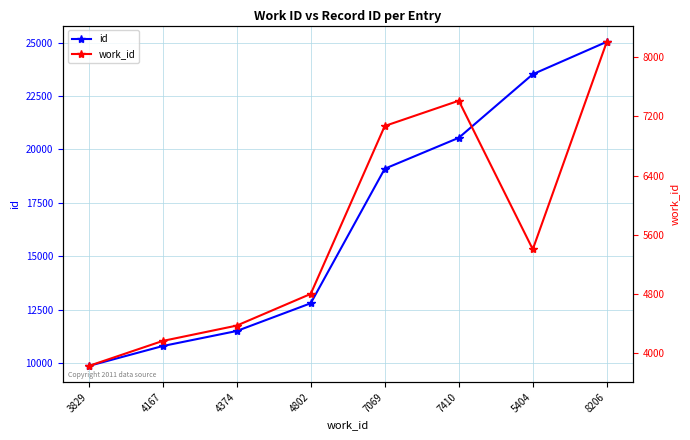

True or false: work_id and id cross at least once.

False